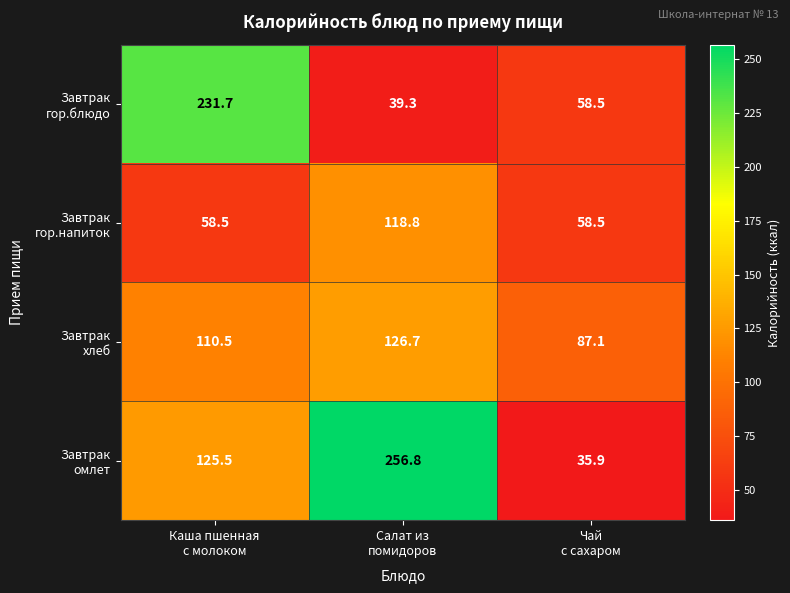

What is the minimum value shown in the chart?

35.9